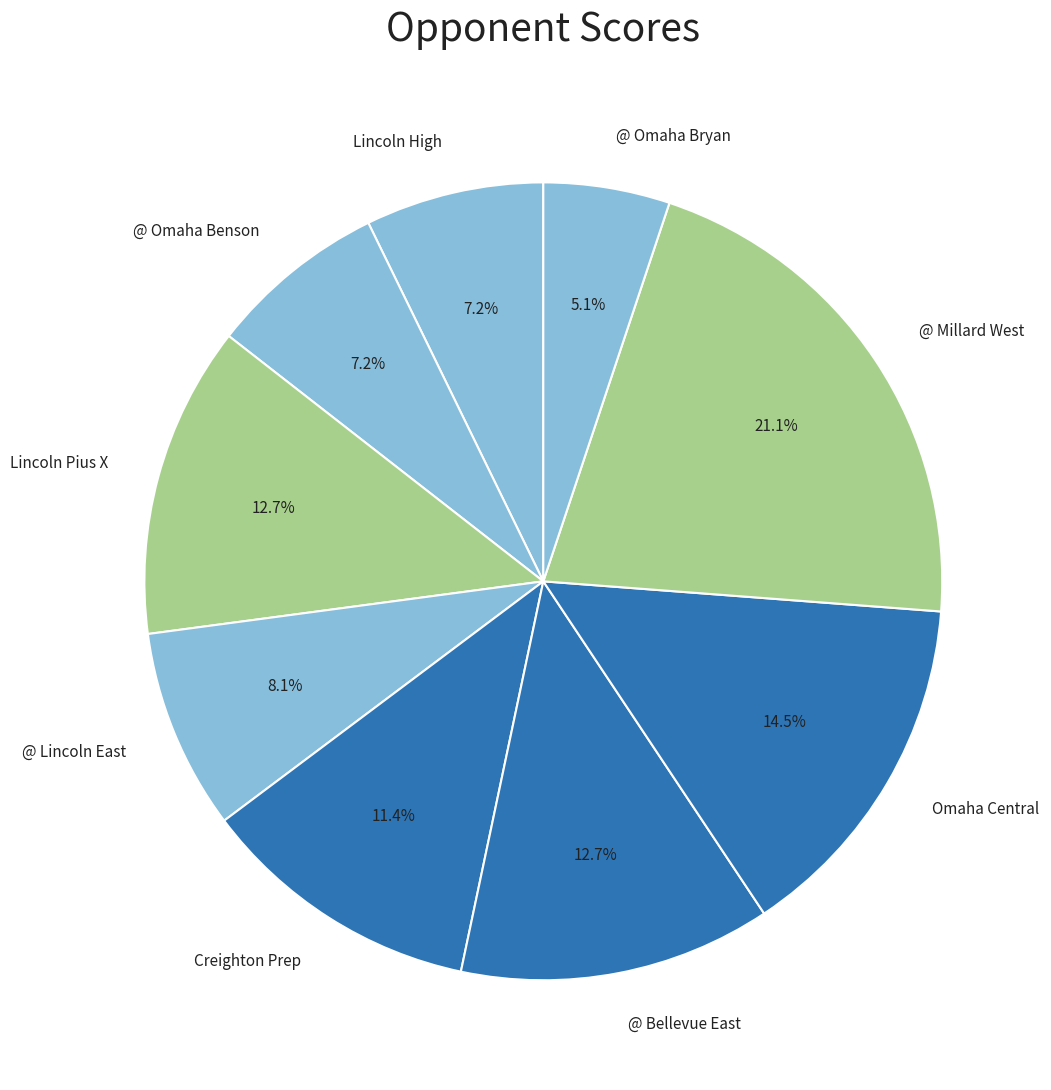

Which has a higher value, Creighton Prep or @ Millard West?

@ Millard West